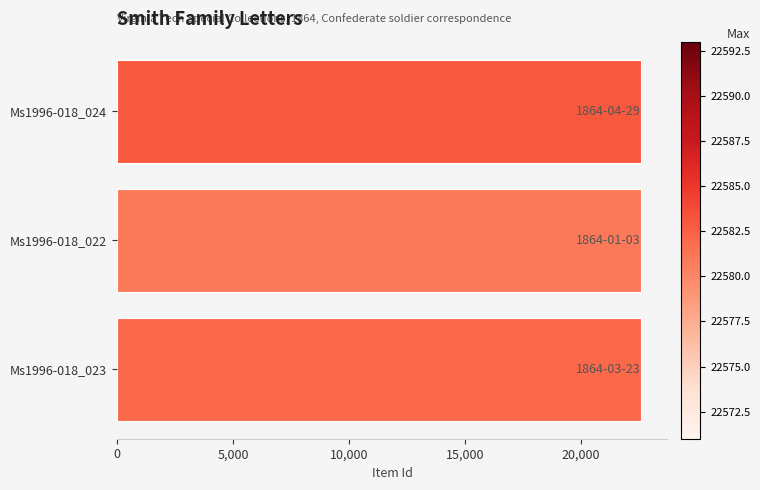

Are the bars horizontal?

Yes